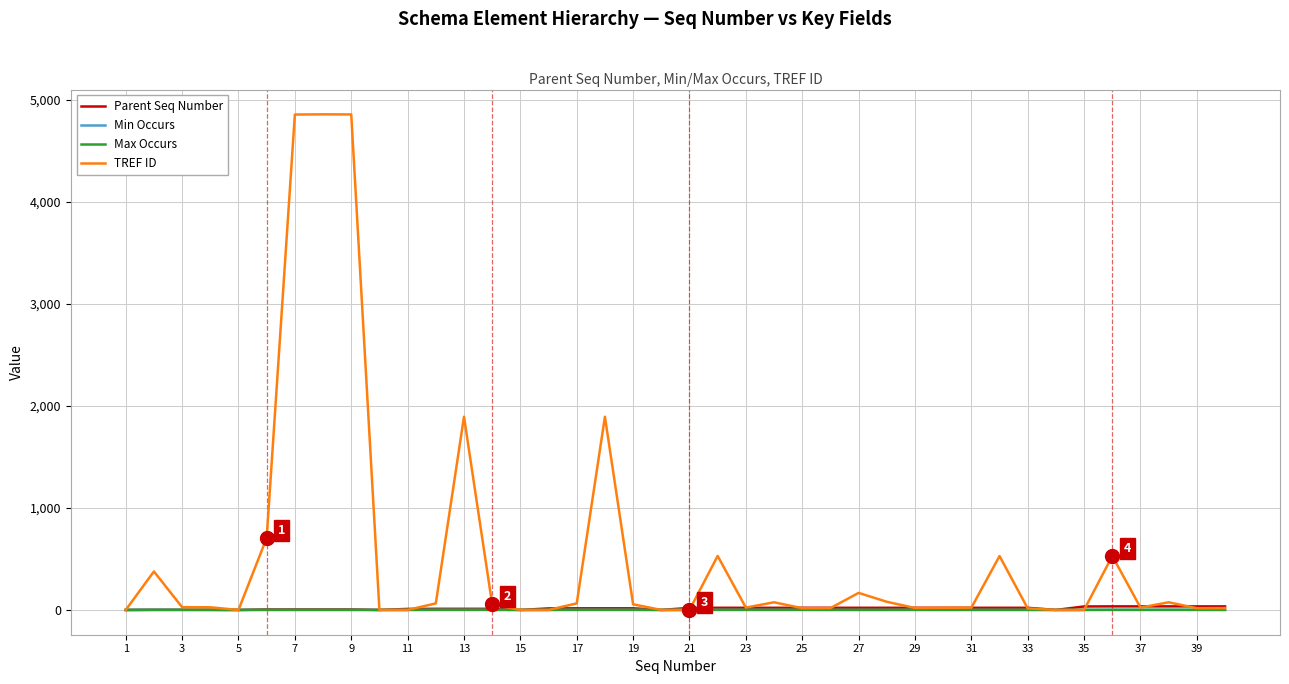

How many distinct data groups are displayed?

4